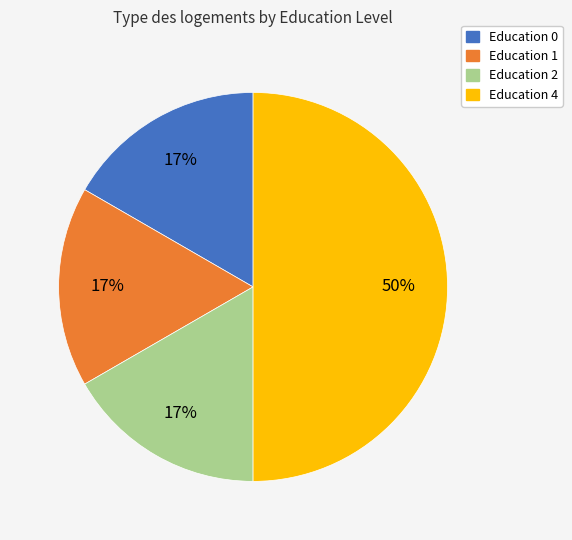

Approximately how many times larger is the value at Education 1 compared to Education 2?

1.0